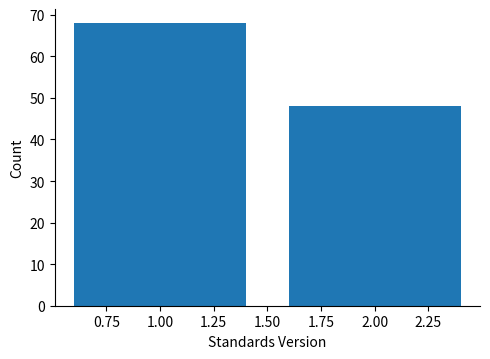

Reading left to right, what are all the values shown in this chart?

68	48